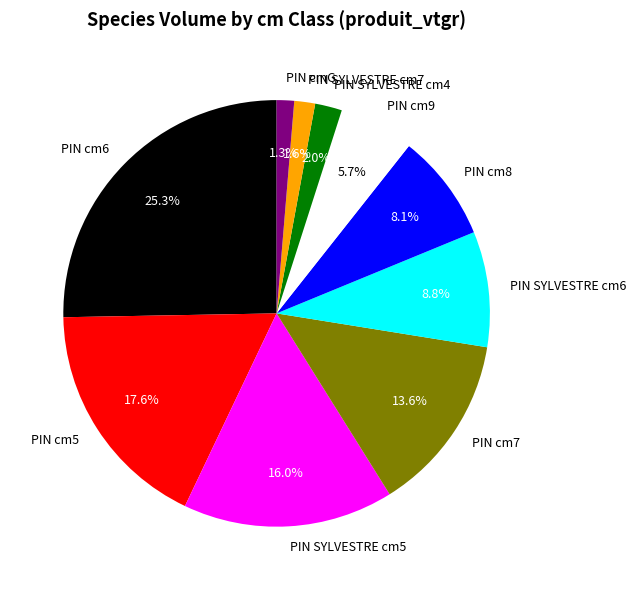

Is PIN SYLVESTRE cm4 the majority of the pie?

No